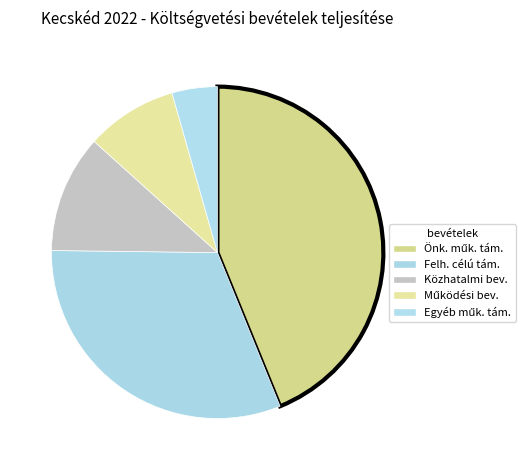

Is there any slice that represents more than half of the pie?

No